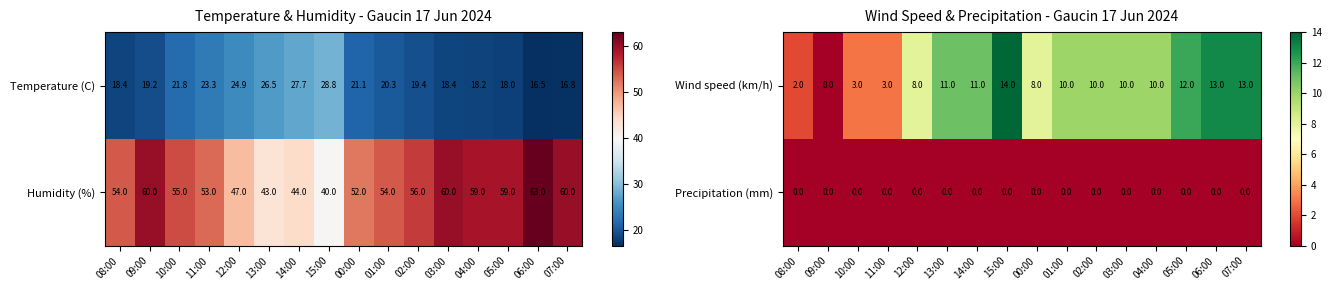

The value of Wind speed (km/h) at 07:00 is 5. True or false?

False